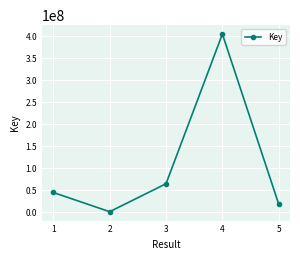

Reading left to right, list all the values displayed in this chart.

1=44695299	2=1067378	3=64563133	4=404562595	5=18145886